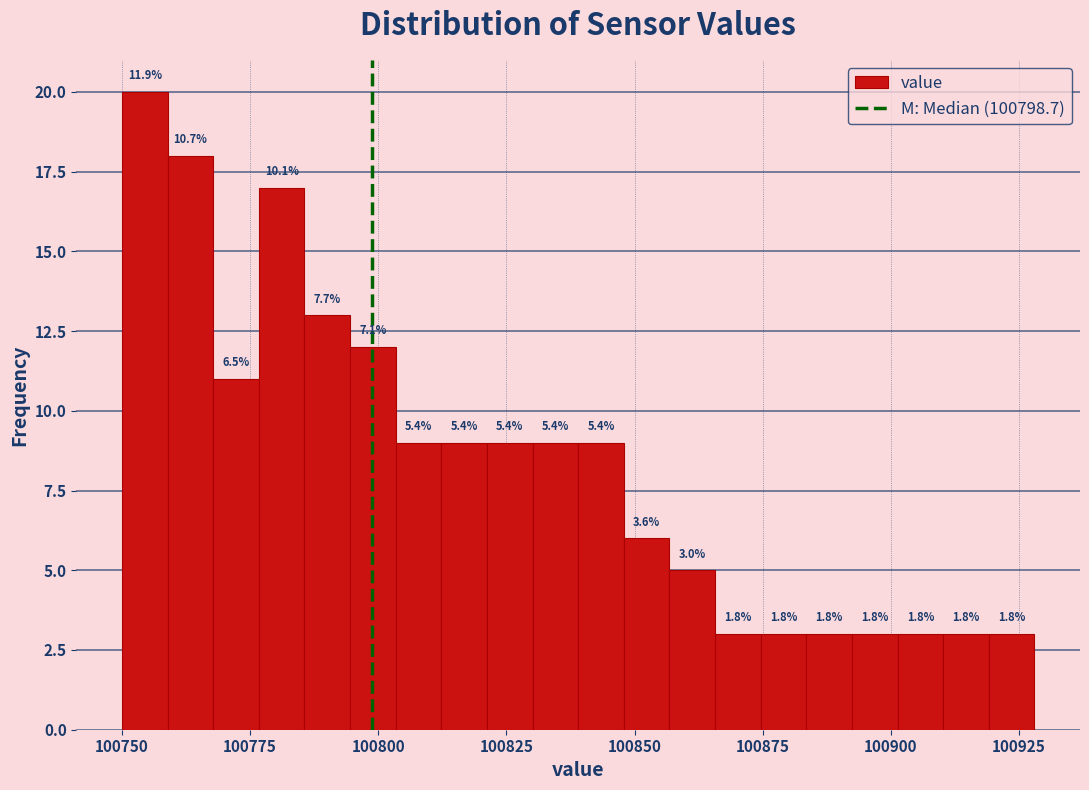

Read against the x-axis, roughly where is the centre of the tallest bar?

100755